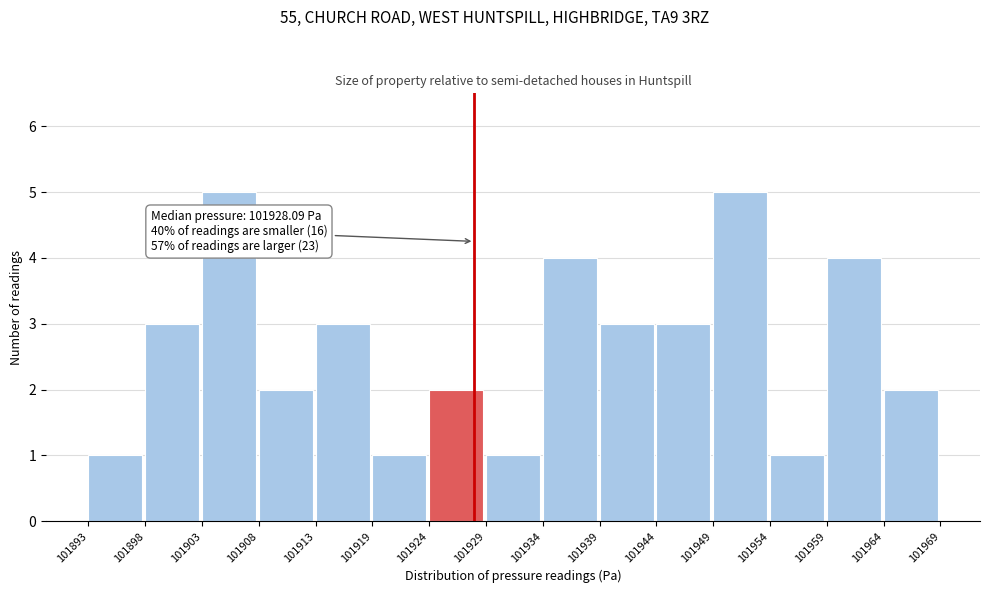

Reading left to right, list all the values displayed in this chart.

1	3	5	2	3	1	2	1	4	3	3	5	1	4	2